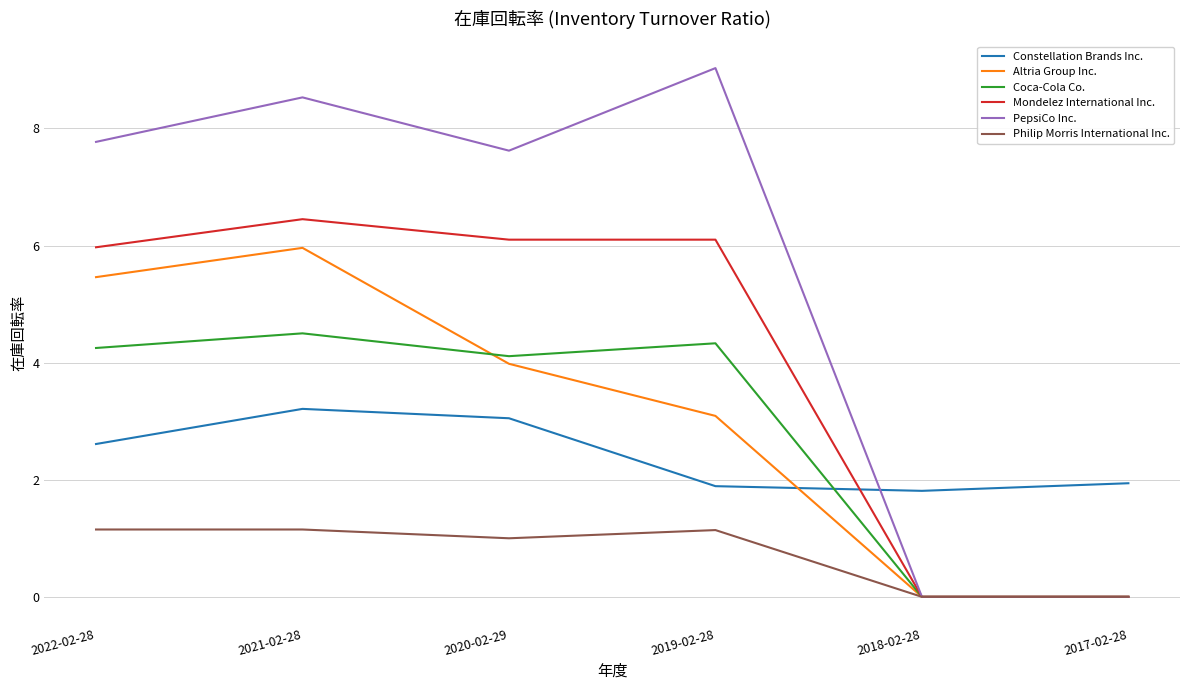

What position from the left is 2021-02-28?

2